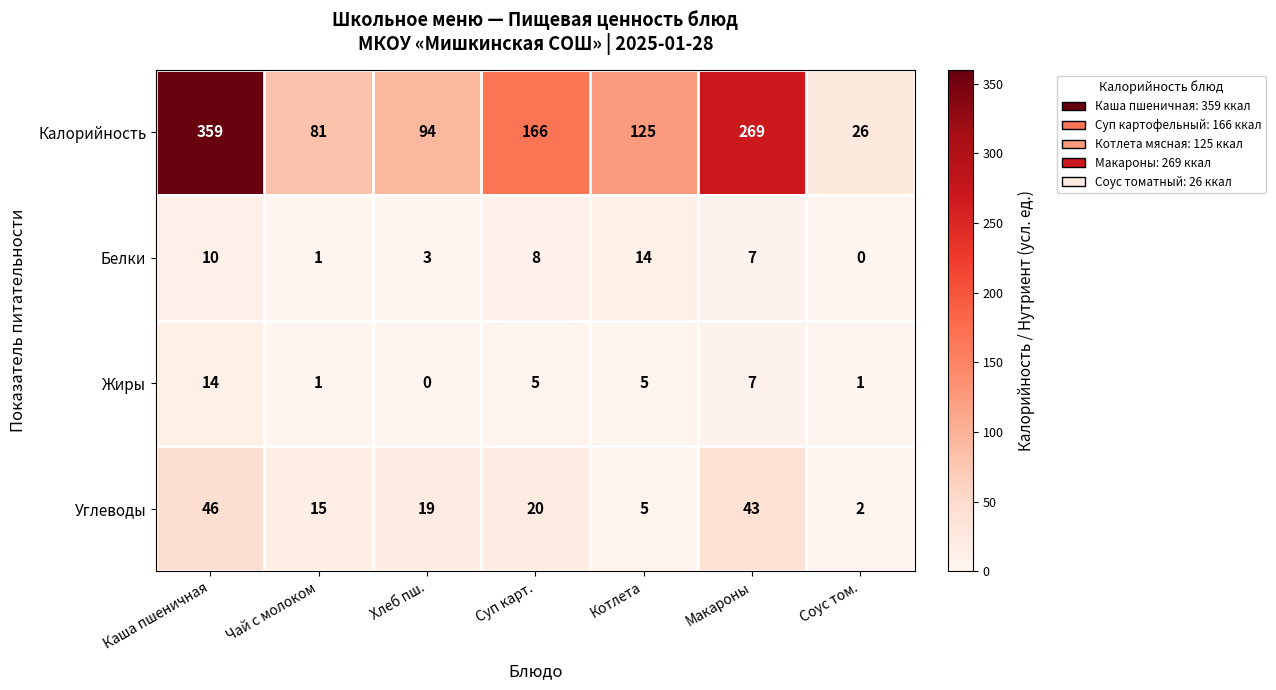

Which series changed the most between Каша пшеничная and Соус том.?

Калорийность